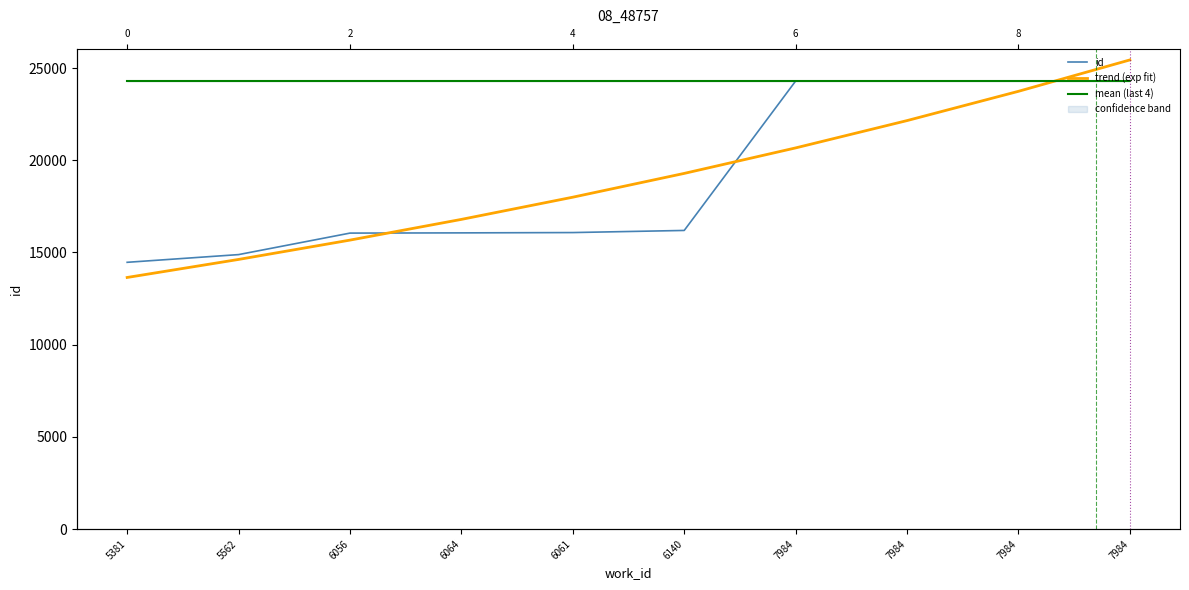

At which category is the sum across all series the highest?

7984